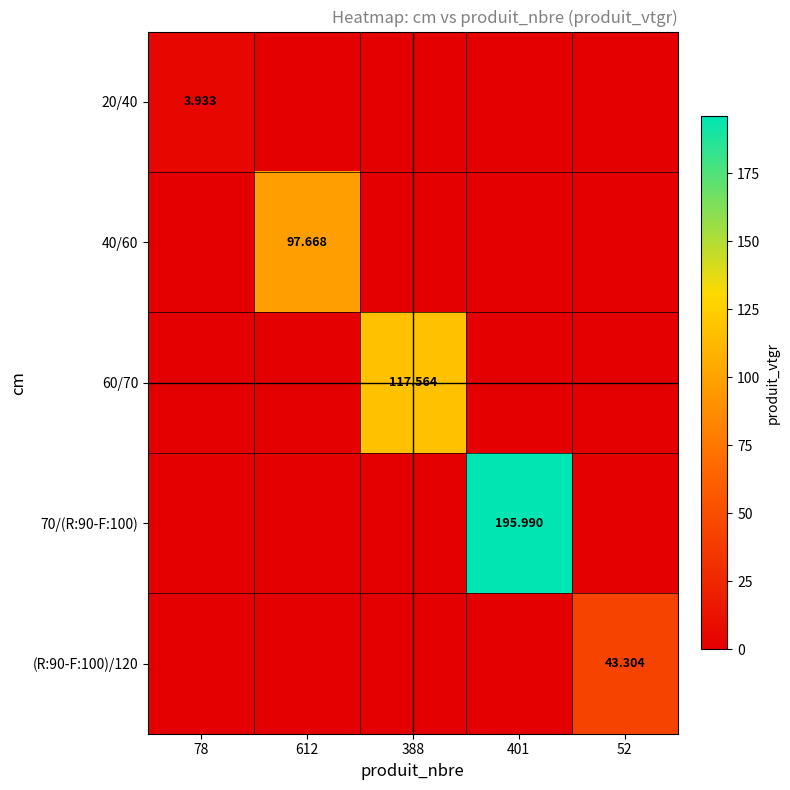

What is the spread (max minus min) of values at 388?

117.6